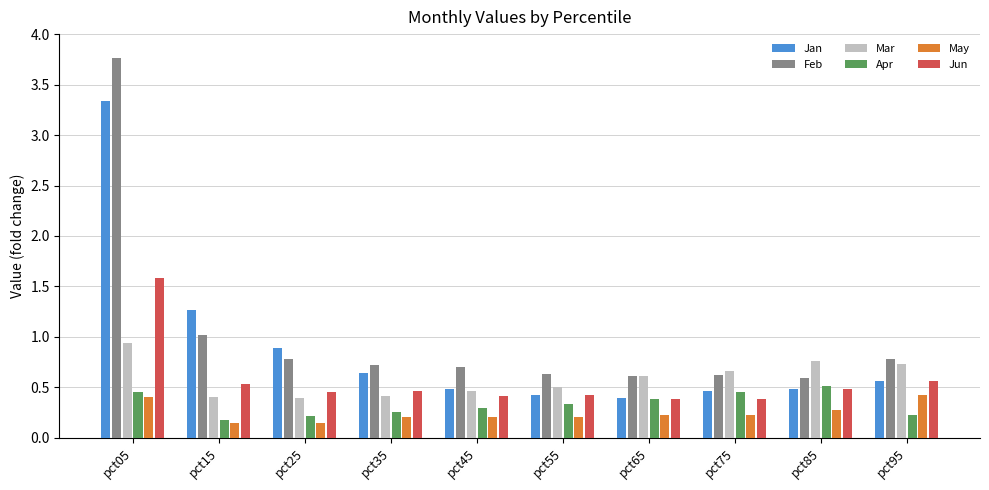

What is the spread (max minus min) of values at pct75?

0.4